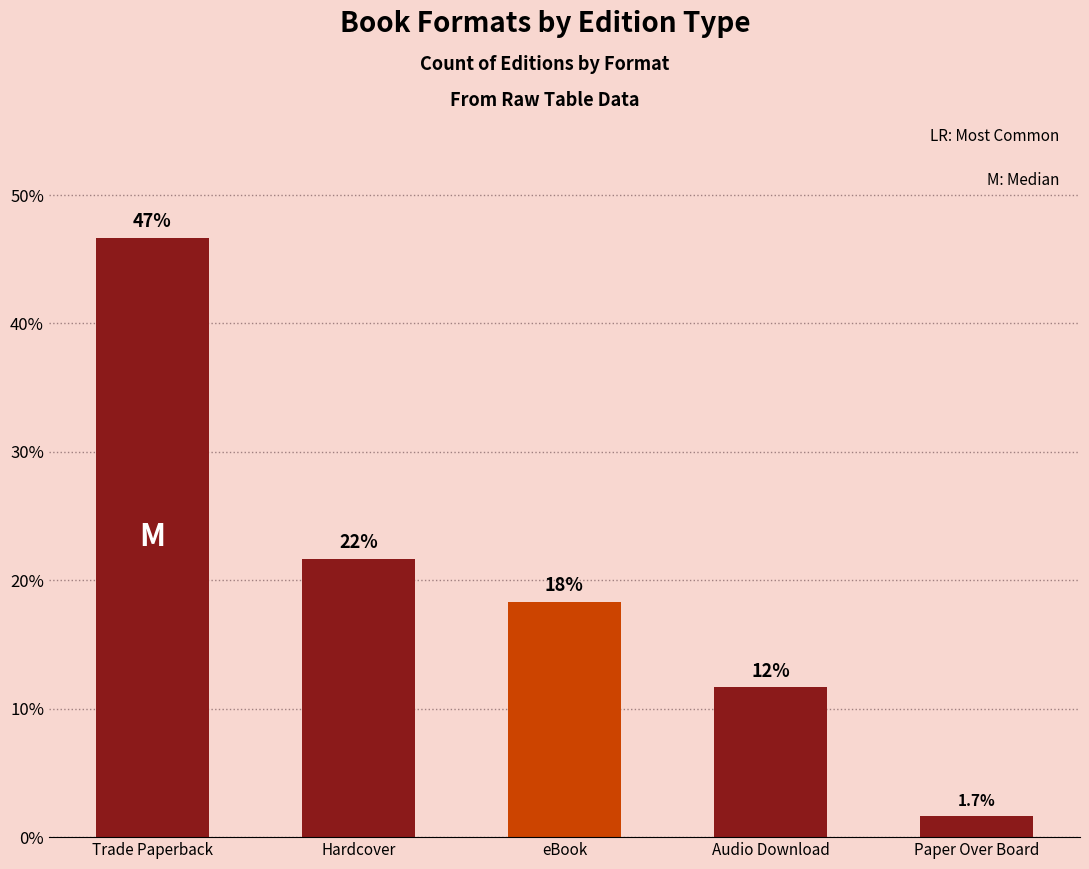

Does the chart contain any negative values?

No